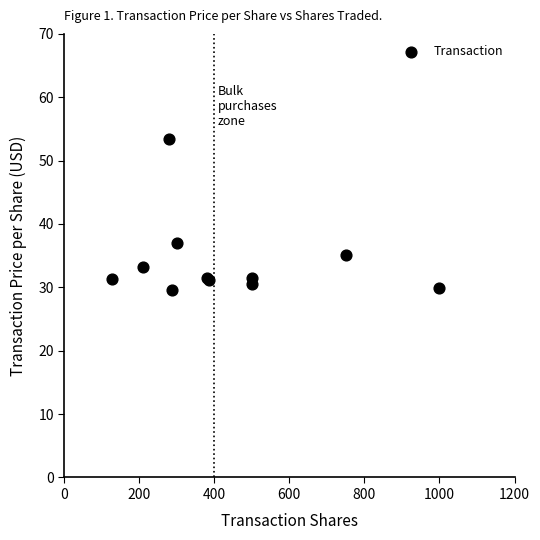

What Y value in the scatter plot is closest to 41?

37.0